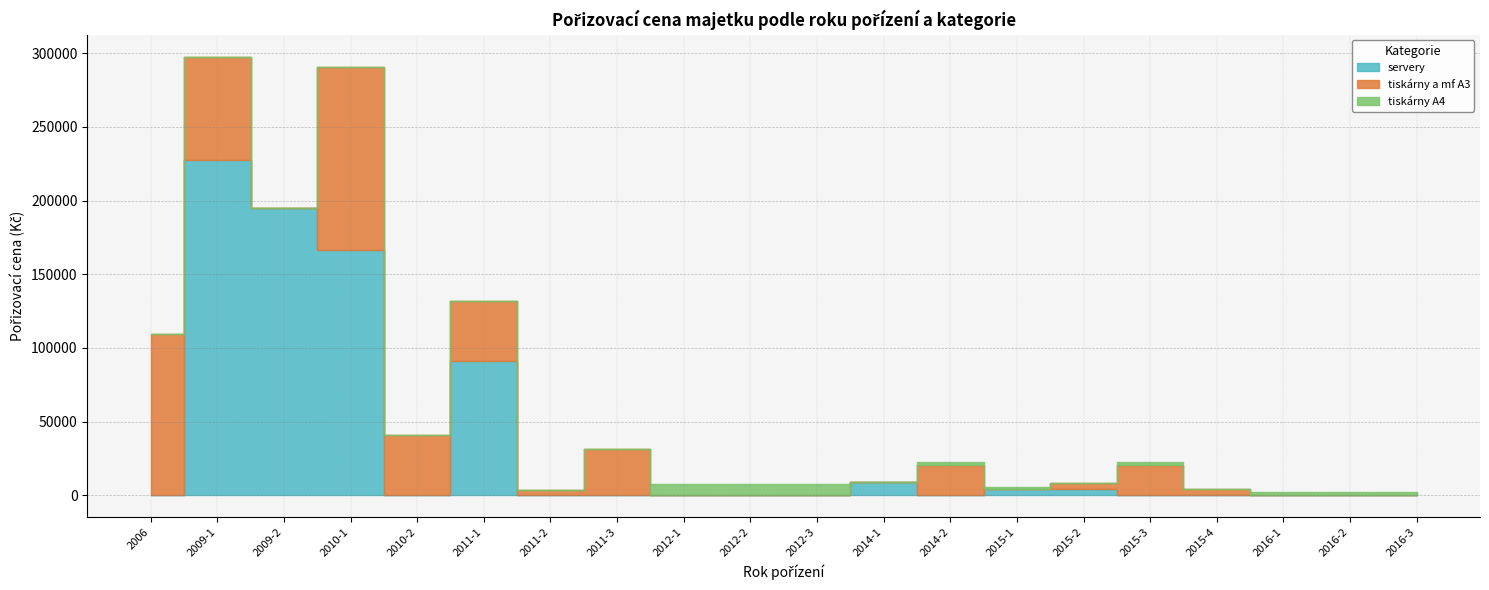

At how many categories does at least one series exceed 146601?

3